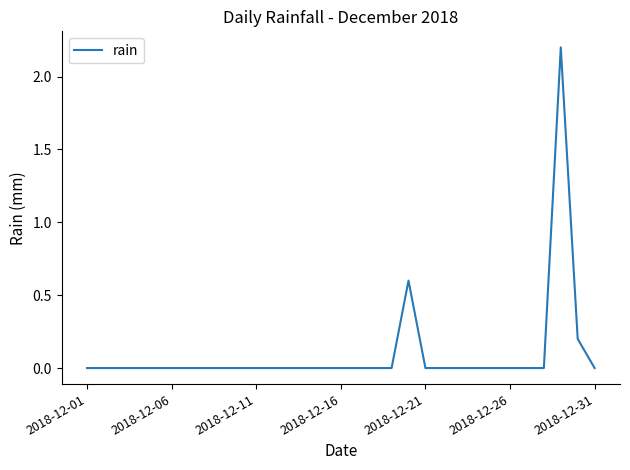

Reading right to left, what are all the values shown in this chart?

0.0	0.2	2.2	0.0	0.0	0.0	0.0	0.0	0.0	0.0	0.0	0.6	0.0	0.0	0.0	0.0	0.0	0.0	0.0	0.0	0.0	0.0	0.0	0.0	0.0	0.0	0.0	0.0	0.0	0.0	0.0